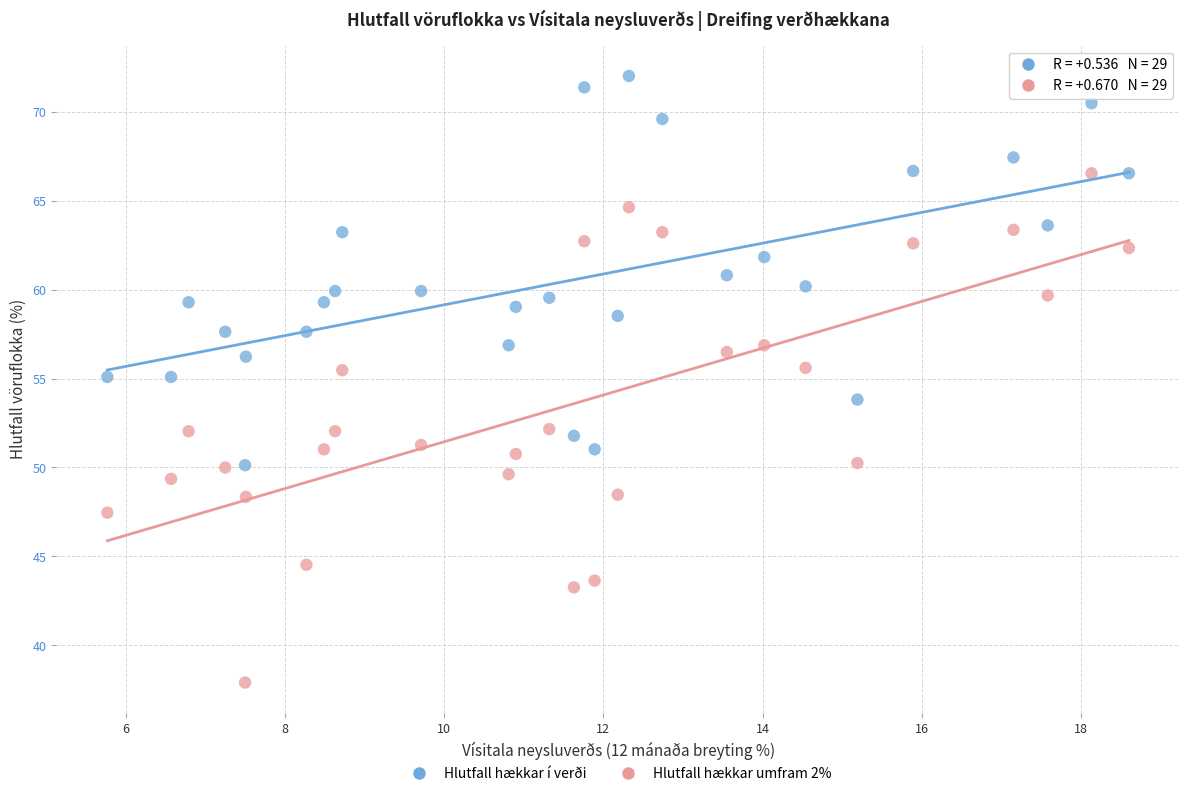

Across all data points, what is the range of X values (max minus min)?

12.8